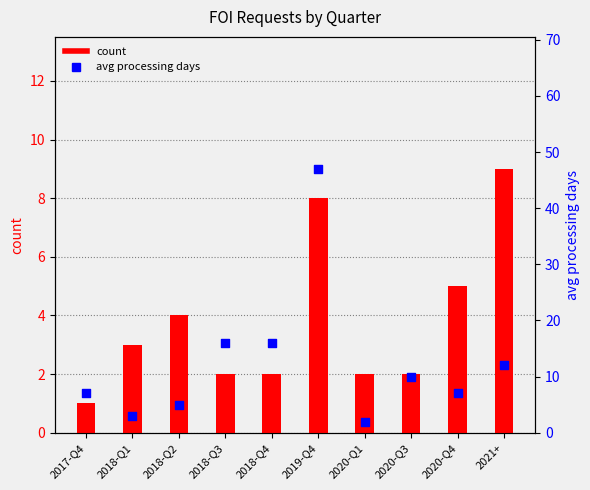

Which series has the largest total across all categories?

avg processing days